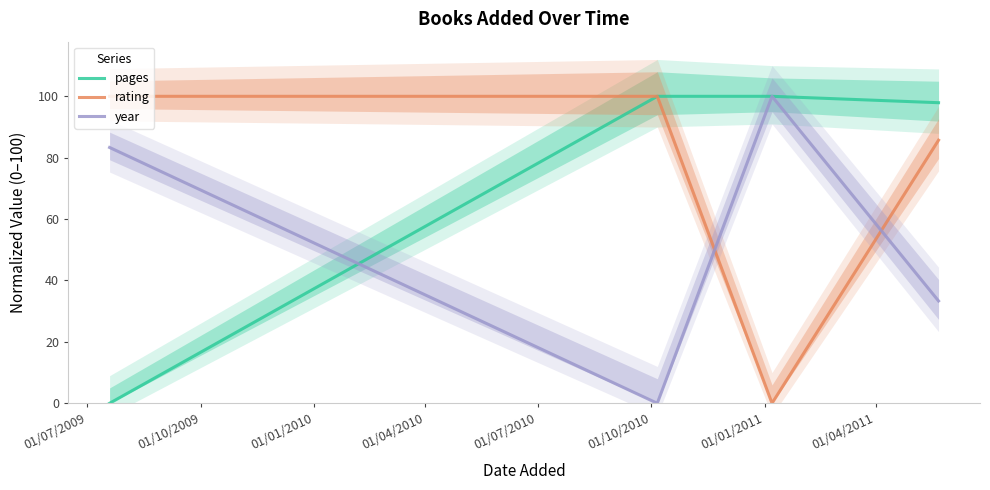

What is the label of the 1st point from the left?

01/07/2009